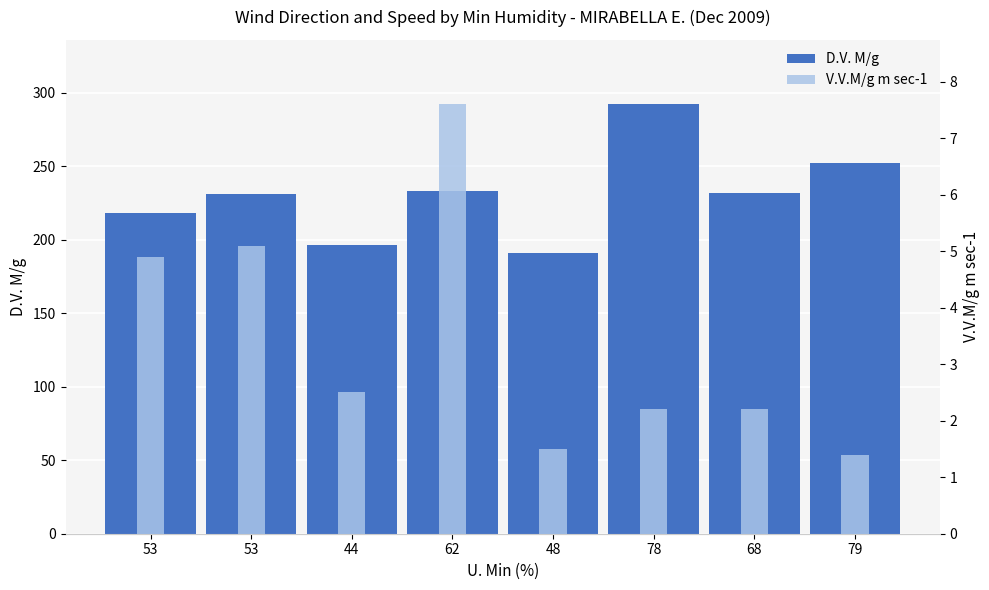

At which label does V.V.M/g m sec-1 reach its minimum?

79